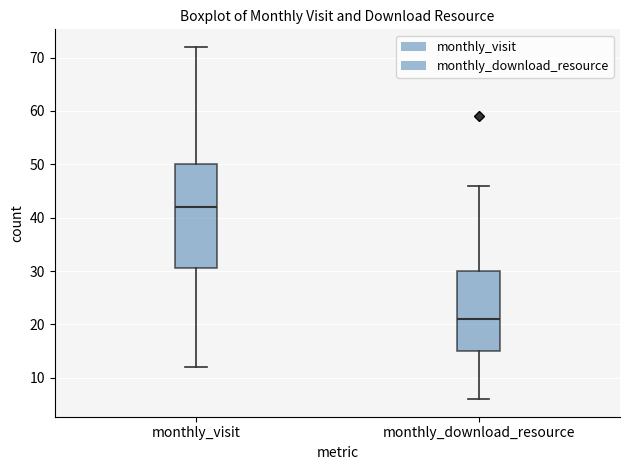

Reading left to right, transcribe this box plot: for each box, give where its median line is, the range the box spans, and where its two whiskers end, as read against the y-axis. The values are not printed on the chart, so give them approximately, as read against the axis.

monthly_visit: median 42, box 31 to 50, whiskers 12 to 72
monthly_download_resource: median 21, box 15 to 30, whiskers 6 to 46